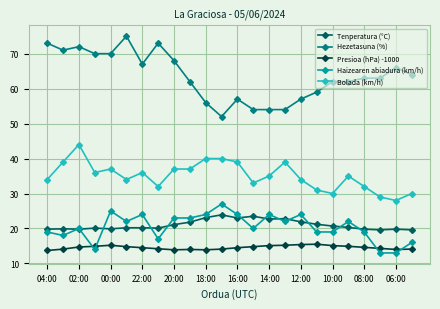

Is this an area chart (filled region under the line)?

No